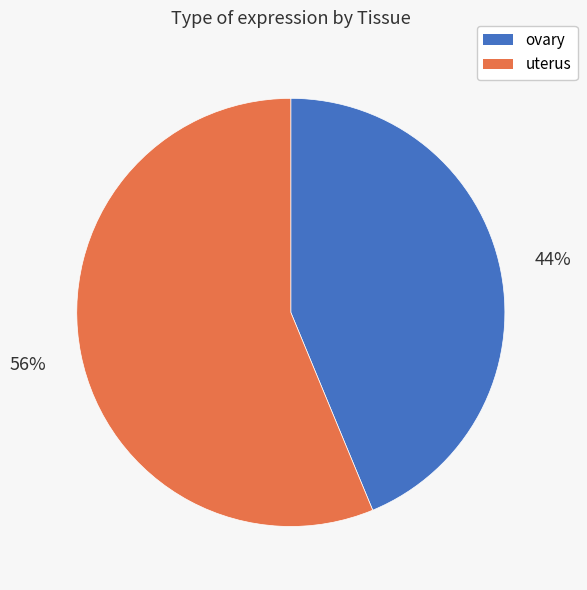

Is there any slice that represents more than half of the pie?

Yes